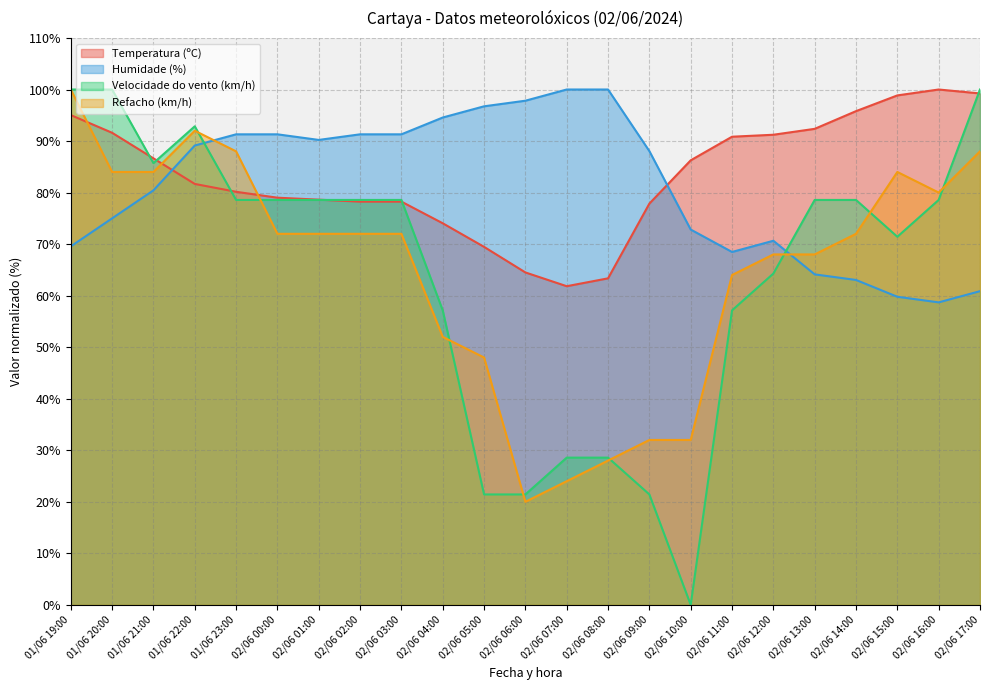

Is it true that Temperatura (ºC) equals 91.6 at 01/06 20:00?

True